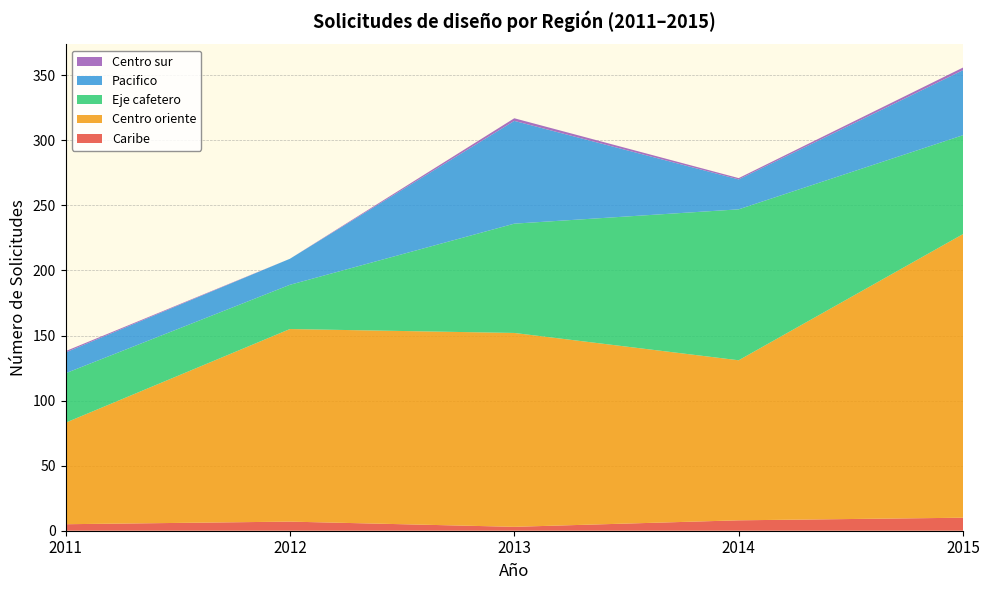

Reading right to left, what are all the values shown in this chart?

Caribe: 2015=10	2014=8	2013=3	2012=7	2011=5
Centro oriente: 2015=218	2014=123	2013=149	2012=148	2011=78
Eje cafetero: 2015=76	2014=116	2013=84	2012=34	2011=38
Pacifico: 2015=50	2014=23	2013=79	2012=20	2011=16
Centro sur: 2015=2	2014=1	2013=2	2012=0	2011=1